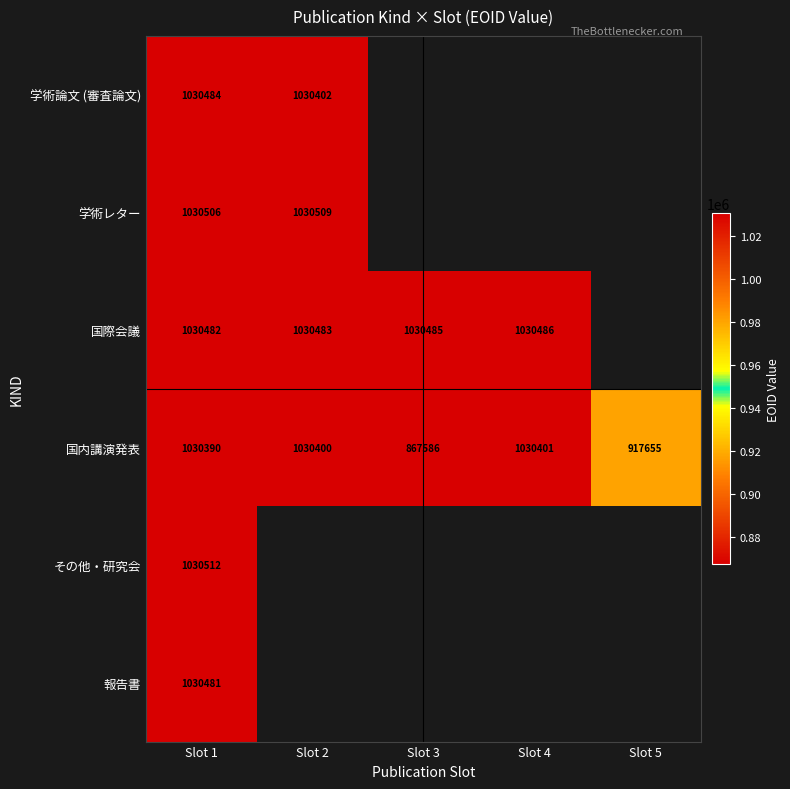

At which category is the sum across all series the highest?

Slot 1